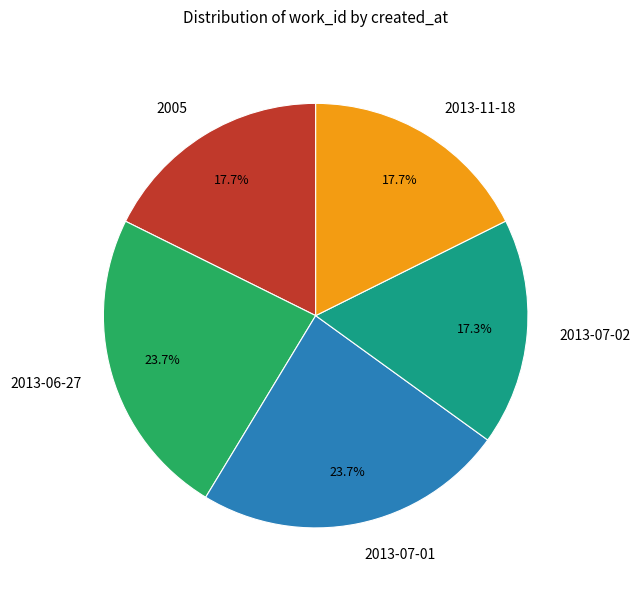

To the nearest percent, what portion does 2005 represent?

18%